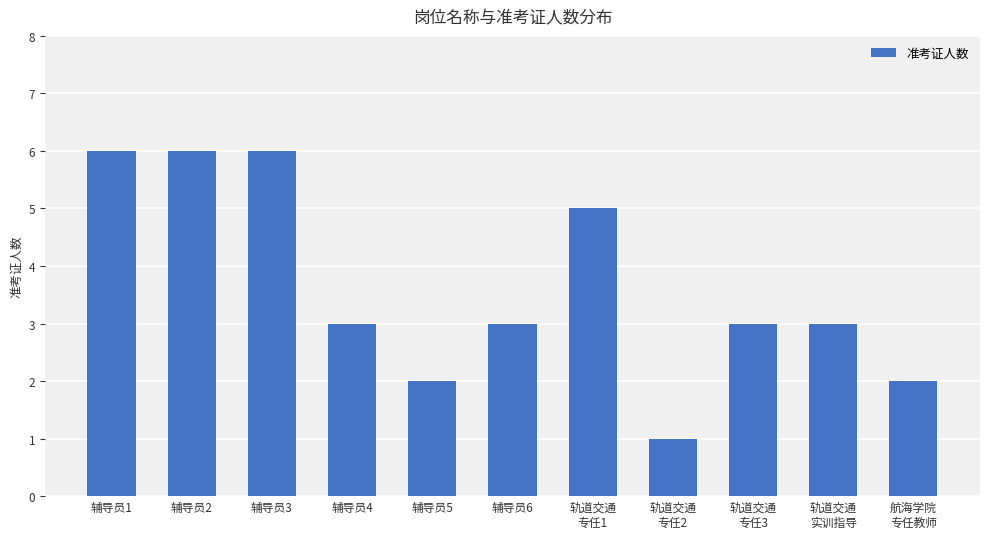

What is the difference between the maximum and minimum values?

5